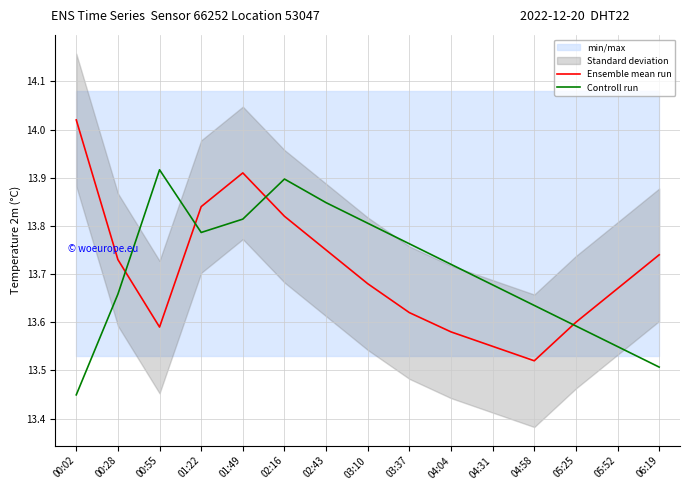

Reading left to right, extract all data points from this chart.

Ensemble mean run: 14.0	13.7	13.6	13.8	13.9	13.8	13.8	13.7	13.6	13.6	13.6	13.5	13.6	13.7	13.7
Controll run: 13.4	13.7	13.9	13.8	13.8	13.9	13.8	13.8	13.8	13.7	13.7	13.6	13.6	13.5	13.5